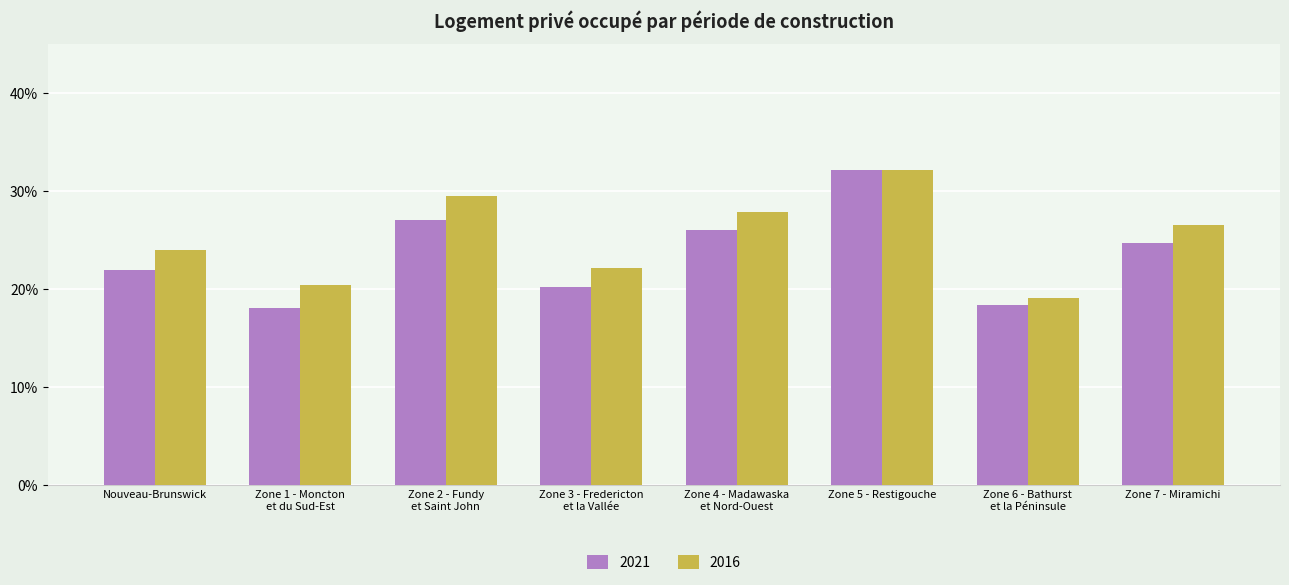

Which category has the highest value across all series?

Zone 5 - Restigouche